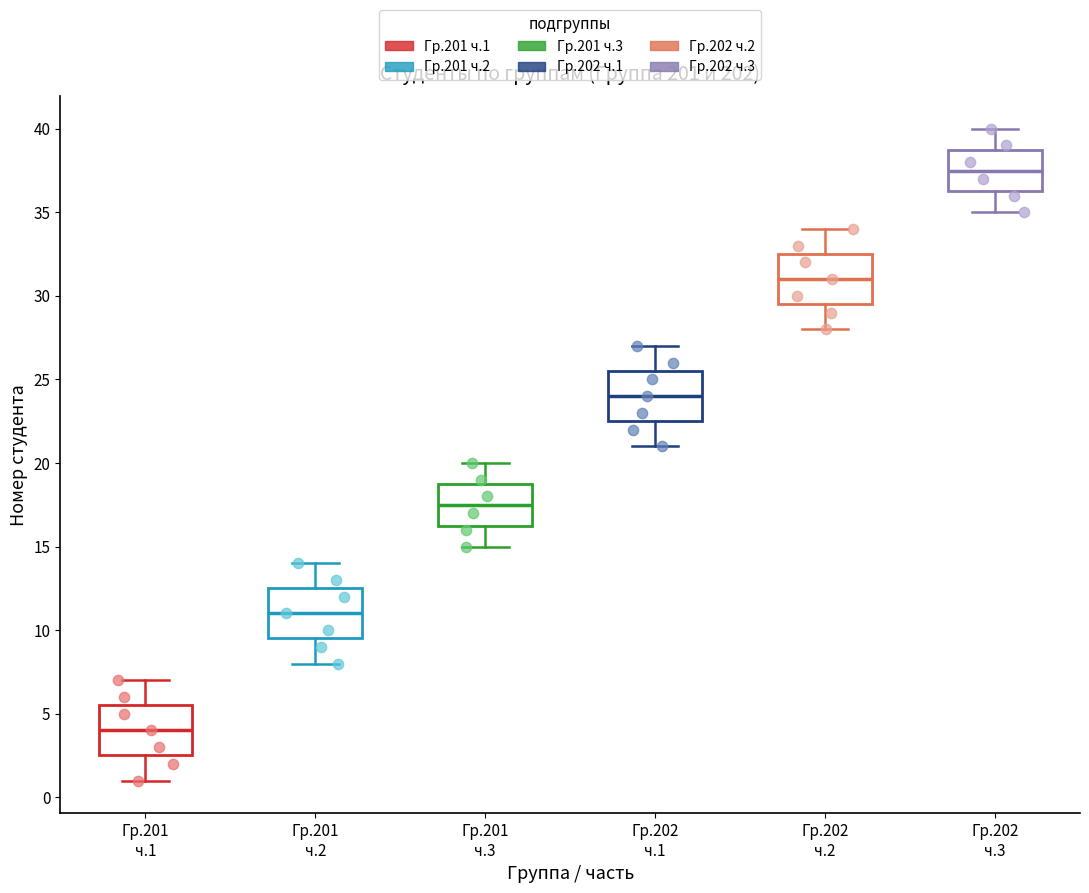

Reading left to right, transcribe this box plot: for each box, give where its median line is, the range the box spans, and where its two whiskers end, as read against the y-axis. The values are not printed on the chart, so give them approximately, as read against the axis.

Гр.201 ч.1: median 4.0, box 2.5 to 5.5, whiskers 1.0 to 7.0
Гр.201 ч.2: median 11.0, box 9.5 to 12.5, whiskers 8.0 to 14.0
Гр.201 ч.3: median 17.5, box 16.5 to 19.0, whiskers 15.0 to 20.0
Гр.202 ч.1: median 24.0, box 22.5 to 25.5, whiskers 21.0 to 27.0
Гр.202 ч.2: median 31.0, box 29.5 to 32.5, whiskers 28.0 to 34.0
Гр.202 ч.3: median 37.5, box 36.5 to 39.0, whiskers 35.0 to 40.0